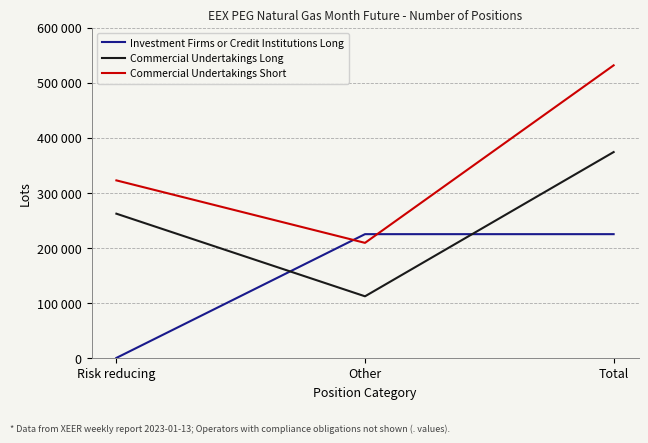

What are all the series names shown in the legend?

Investment Firms or Credit Institutions Long, Commercial Undertakings Long, Commercial Undertakings Short